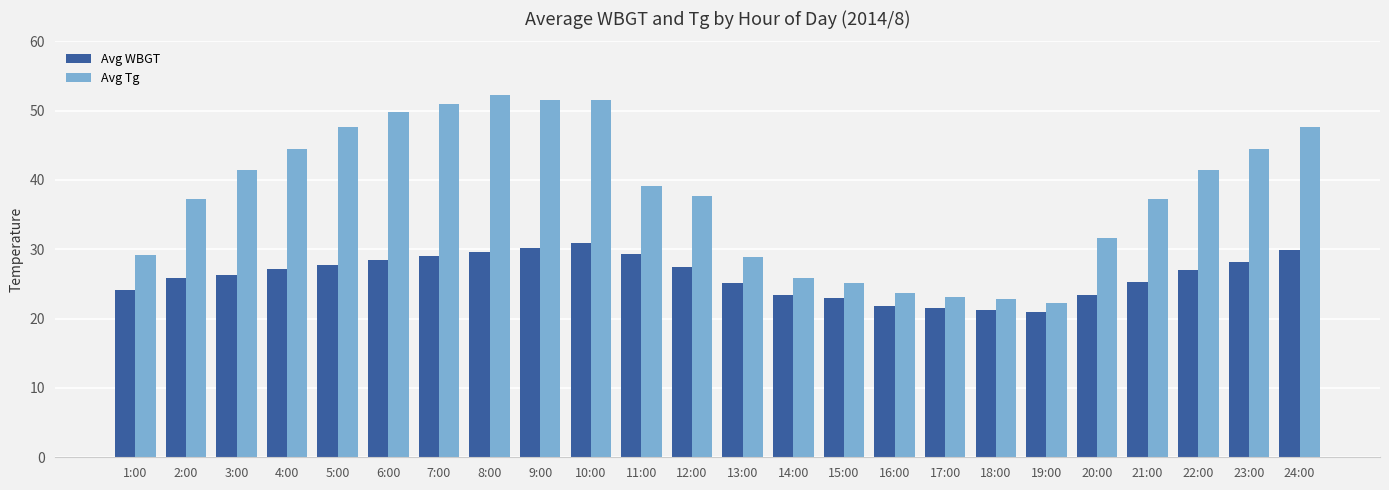

What position from the left is 5:00?

5